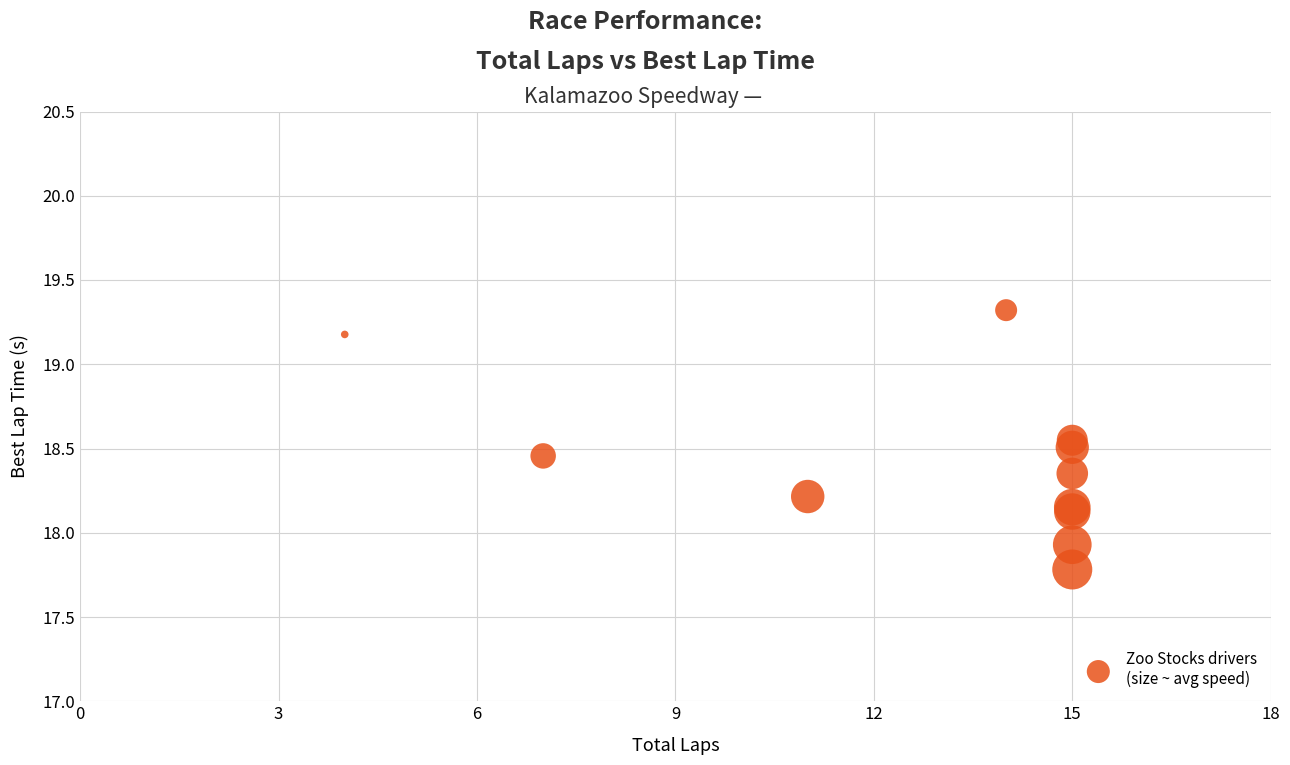

What Y value in the scatter plot is closest to 18?

17.9